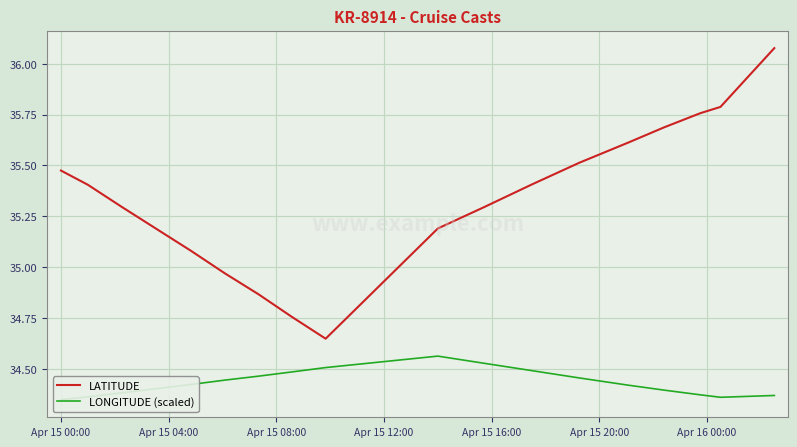

How many lines are shown in the chart?

2